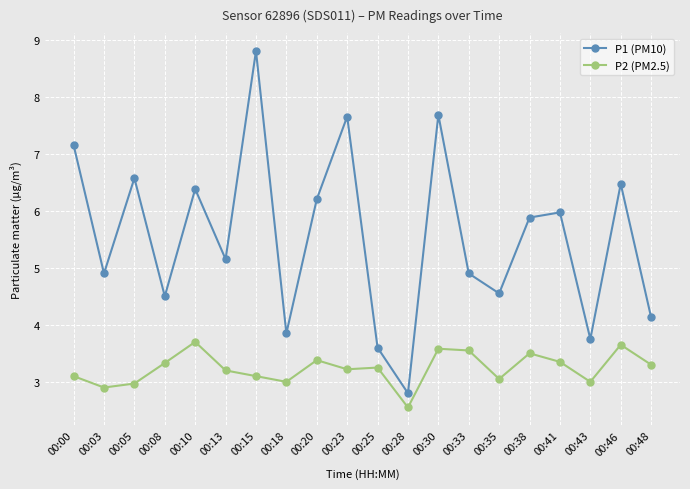

What is the value of the P2 (PM2.5) point at the 6th from the left?

3.2